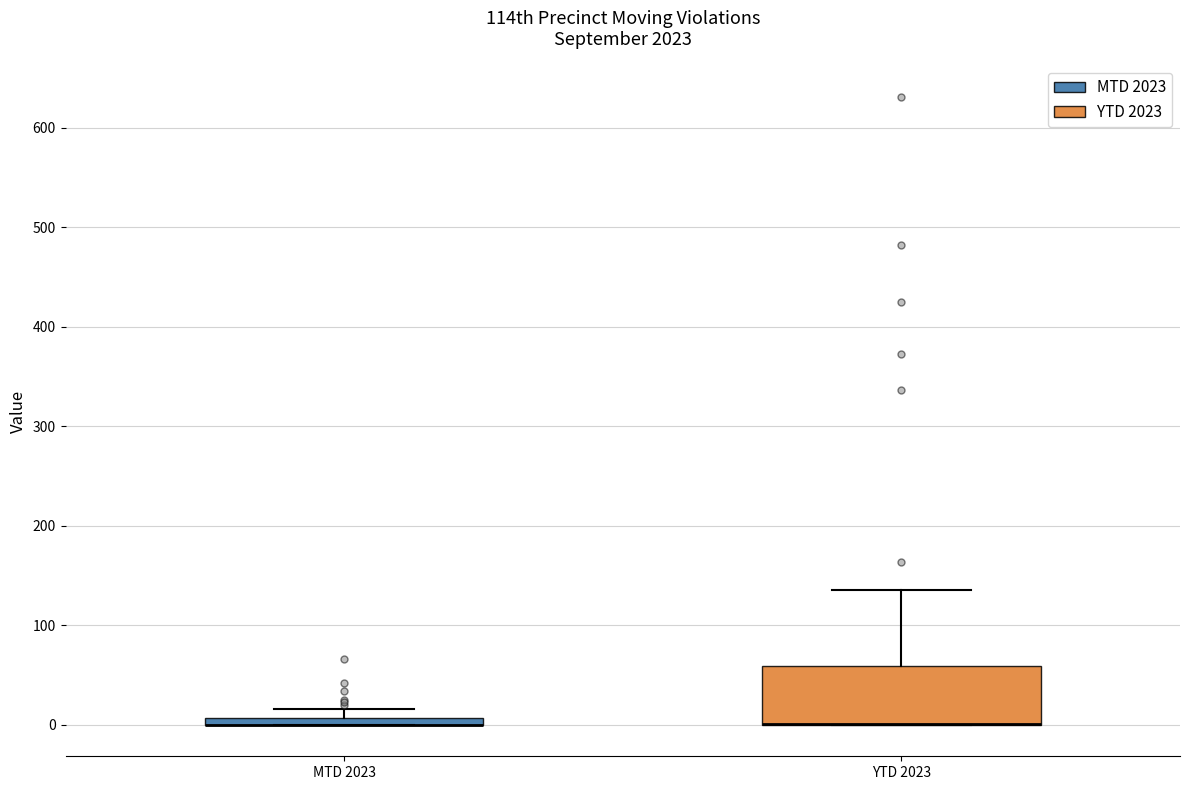

Comparing the boxes themselves (not the whiskers), which one is the tallest?

YTD 2023